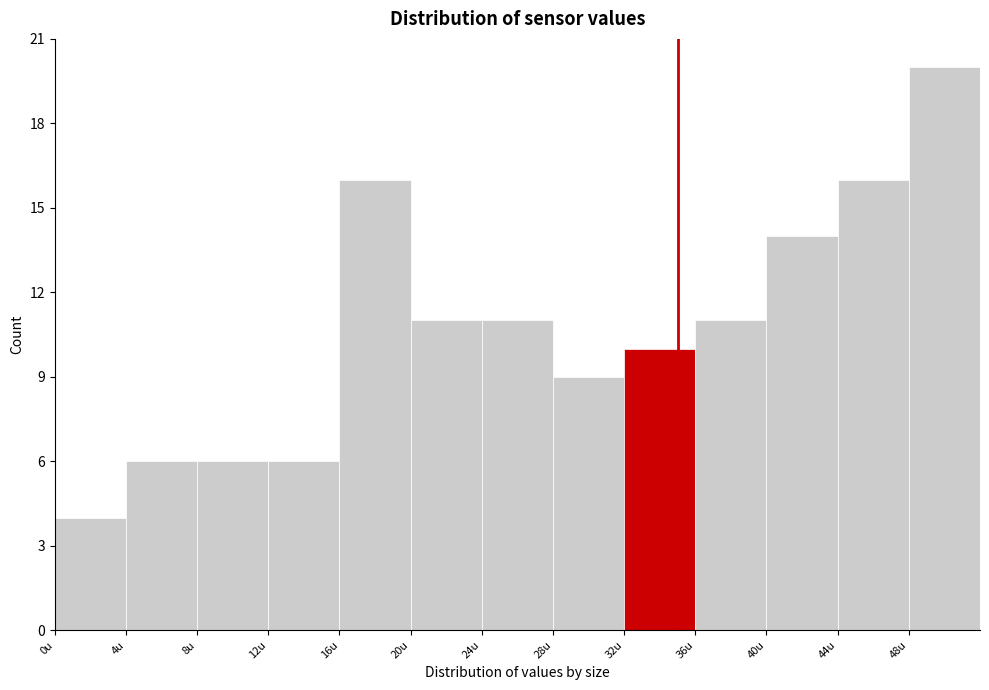

Over which range of the x-axis is the bar tallest?

48 to 52